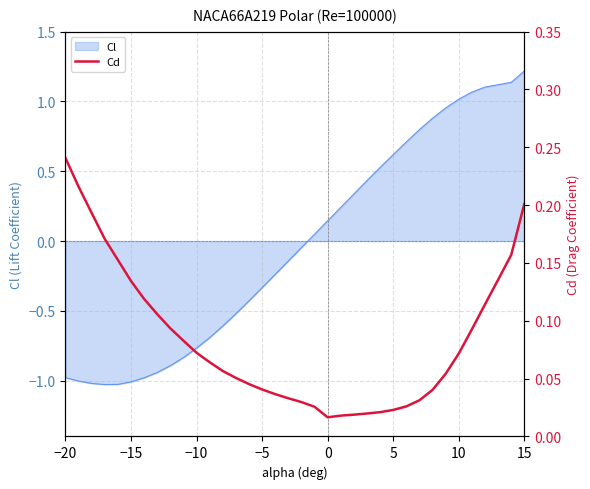

How many categories are shown in the chart?

36